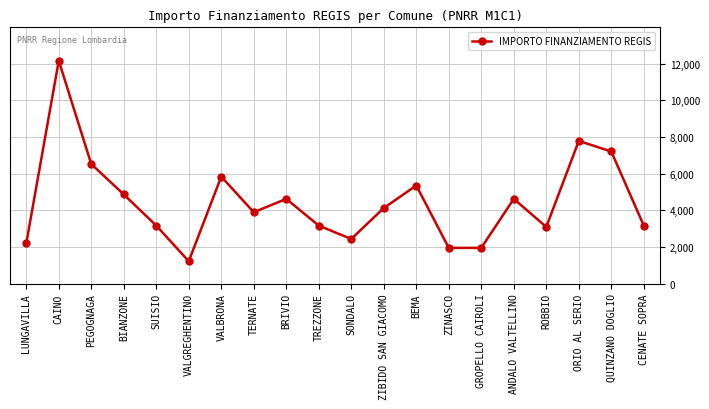

What is the maximum value shown in the chart?

12150